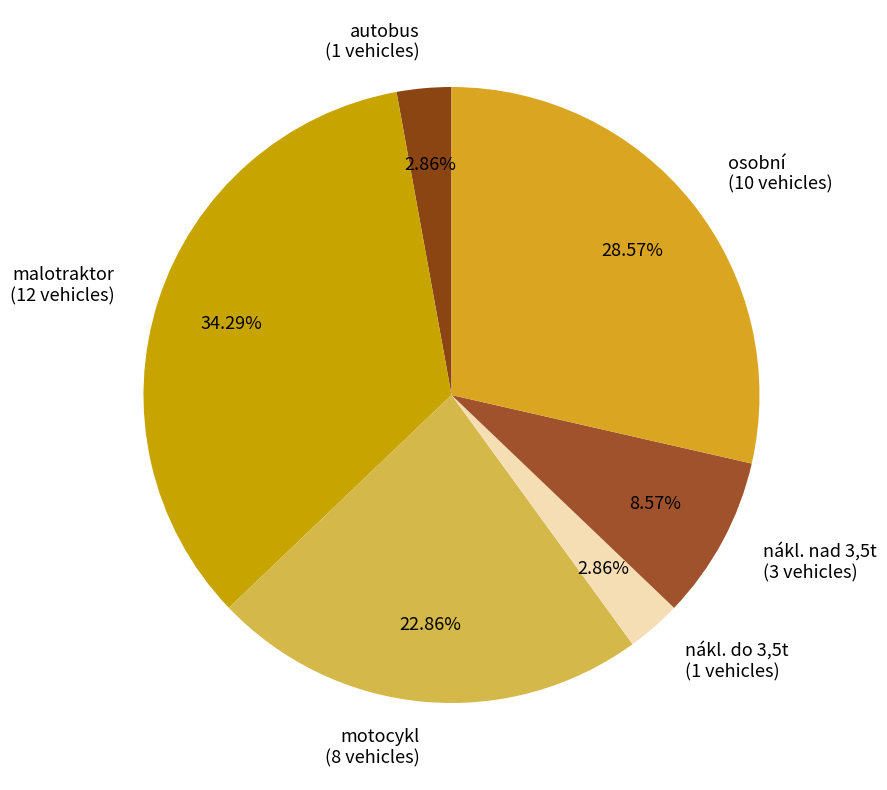

What is the largest slice in the pie chart?

malotraktor